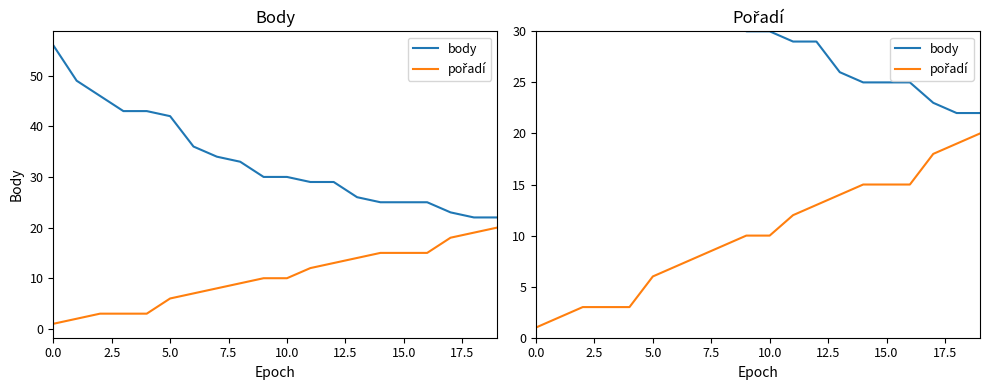

Which series has the widest spread of values?

body